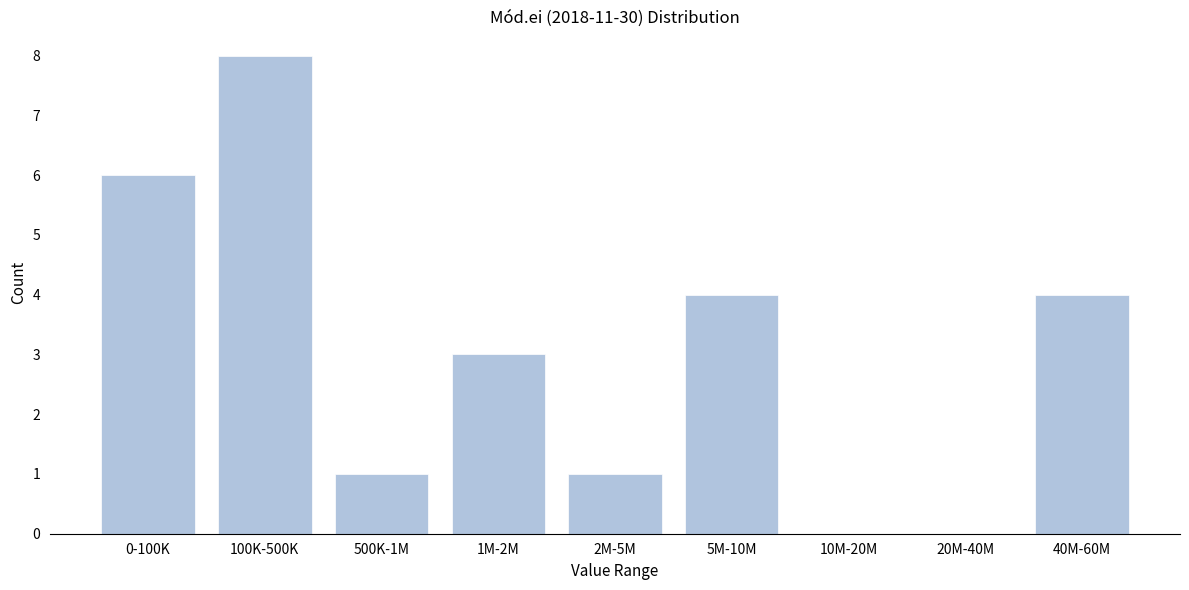

Reading right to left, what are all the values shown in this chart?

40M-60M=4	20M-40M=0	10M-20M=0	5M-10M=4	2M-5M=1	1M-2M=3	500K-1M=1	100K-500K=8	0-100K=6